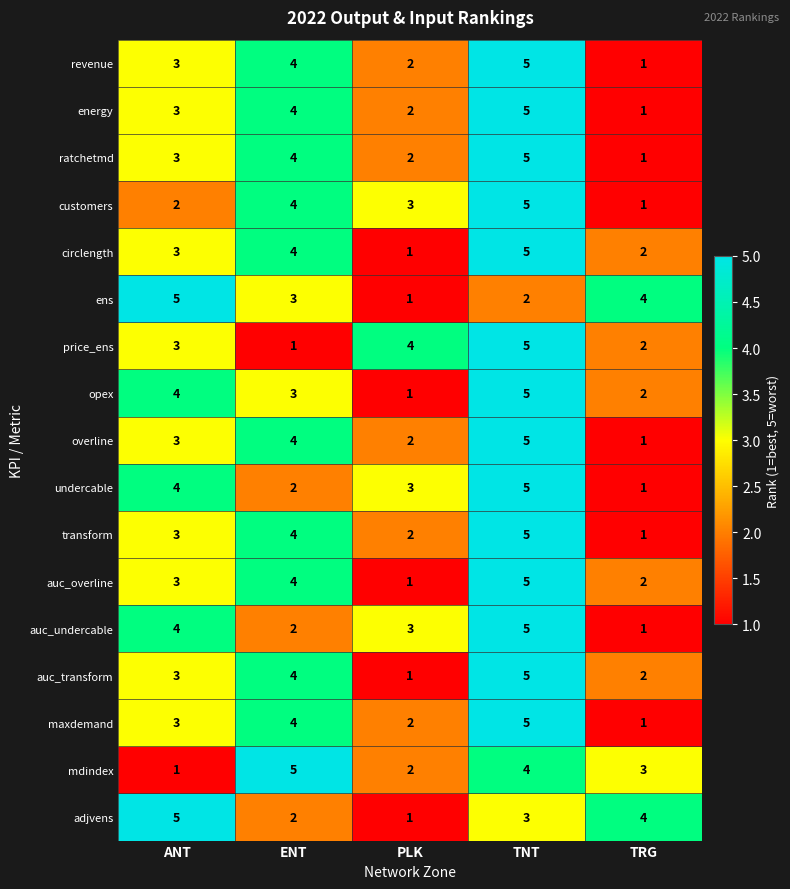

Rank the categories by transform value from highest to lowest.

TNT, ENT, ANT, PLK, TRG